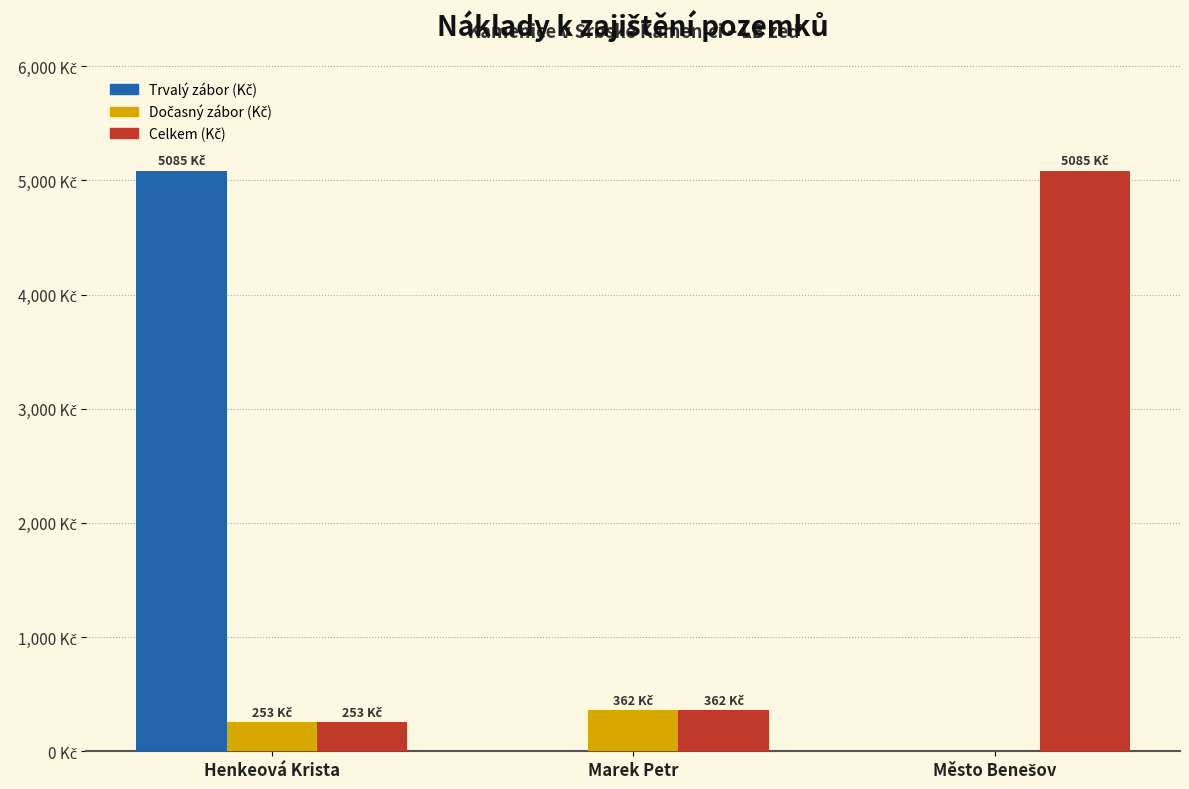

Are the bars horizontal?

No